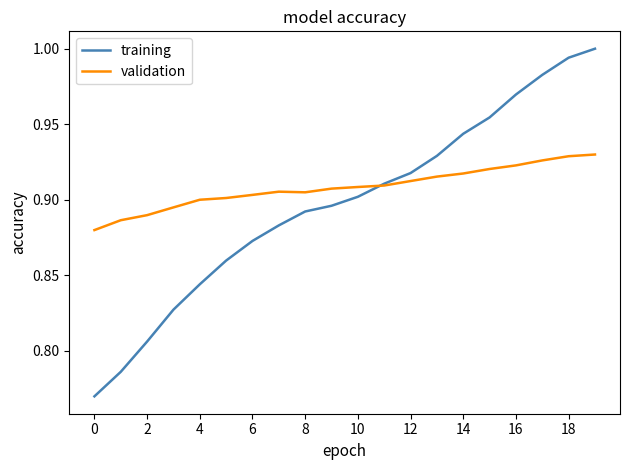

Which series has the largest range (max minus min)?

training